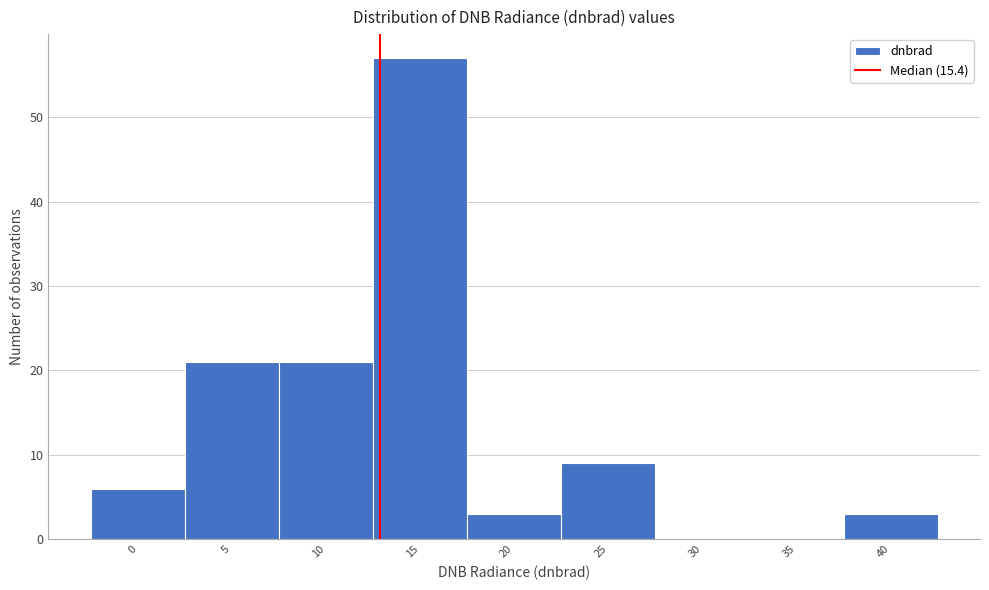

Reading right to left, extract all data points from this chart.

40=3	35=0	30=0	25=9	20=3	15=57	10=21	5=21	0=6